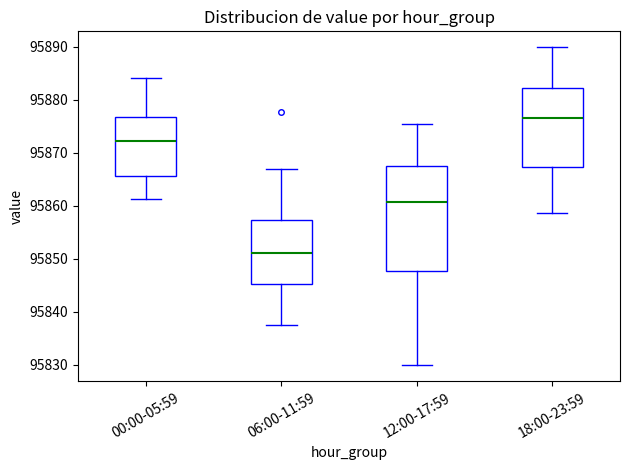

Reading left to right, transcribe this box plot: for each box, give where its median line is, the range the box spans, and where its two whiskers end, as read against the y-axis. The values are not printed on the chart, so give them approximately, as read against the axis.

00:00-05:59: median 95872, box 95866 to 95877, whiskers 95861 to 95884
06:00-11:59: median 95851, box 95845 to 95857, whiskers 95837 to 95867
12:00-17:59: median 95861, box 95848 to 95868, whiskers 95830 to 95875
18:00-23:59: median 95877, box 95867 to 95882, whiskers 95859 to 95890